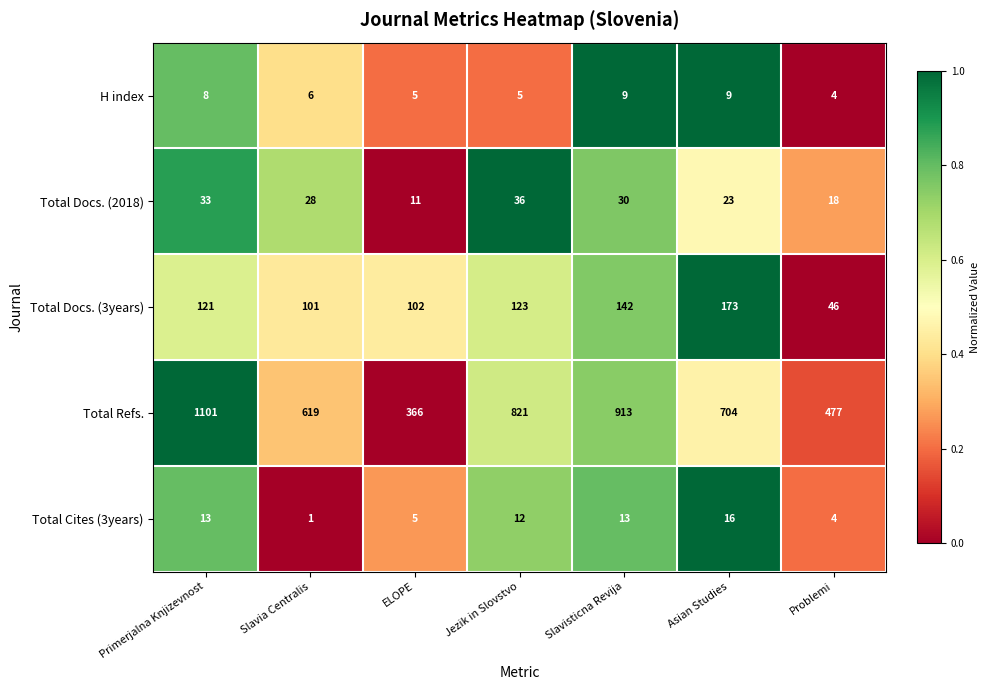

Between Primerjalna Knjizevnost and ELOPE, which series saw the biggest shift?

Total Refs.